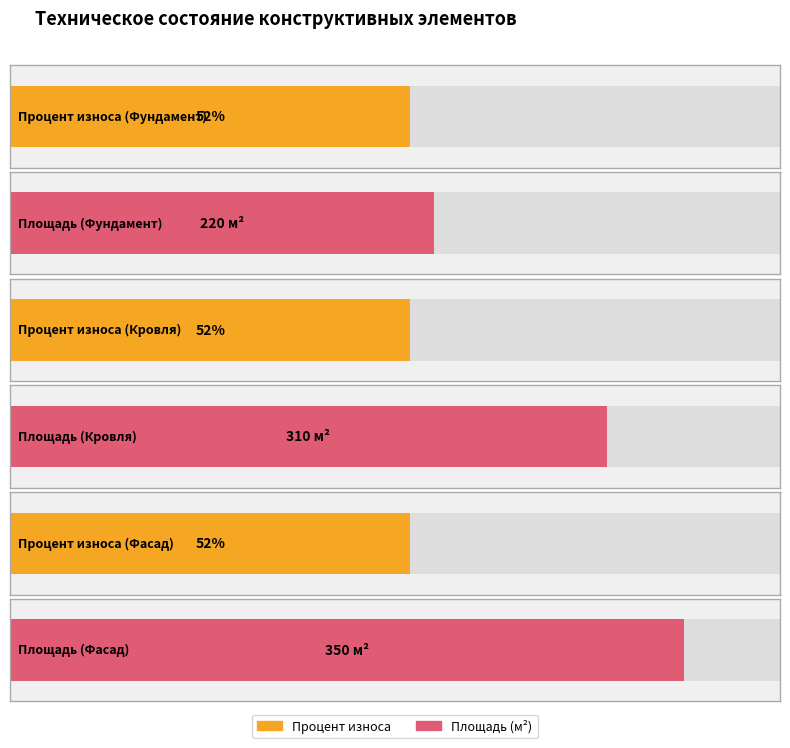

Reading left to right, extract all data points from this chart.

Процент износа: Фундамент=52	Кровля=52	Фасад=52
Площадь (нормализованная): Фундамент=220	Кровля=310	Фасад=350